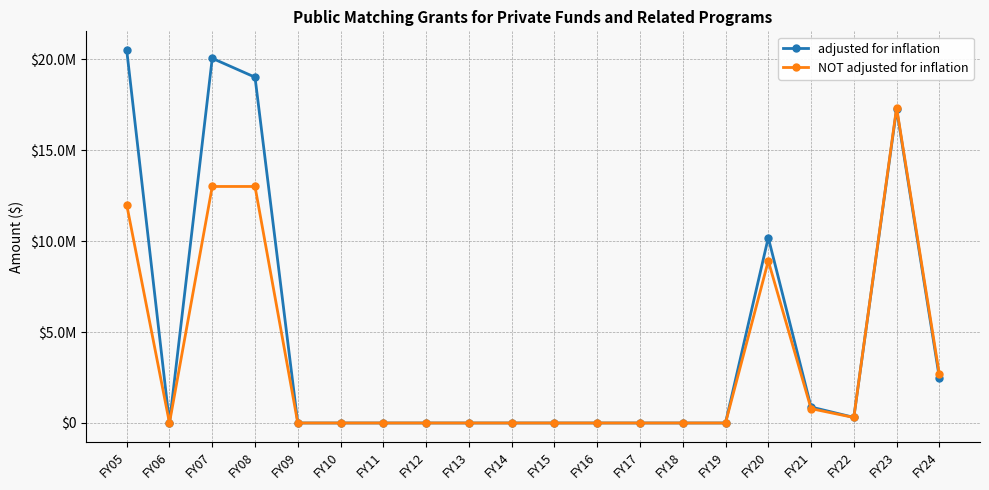

Does the chart have visible grid lines?

Yes